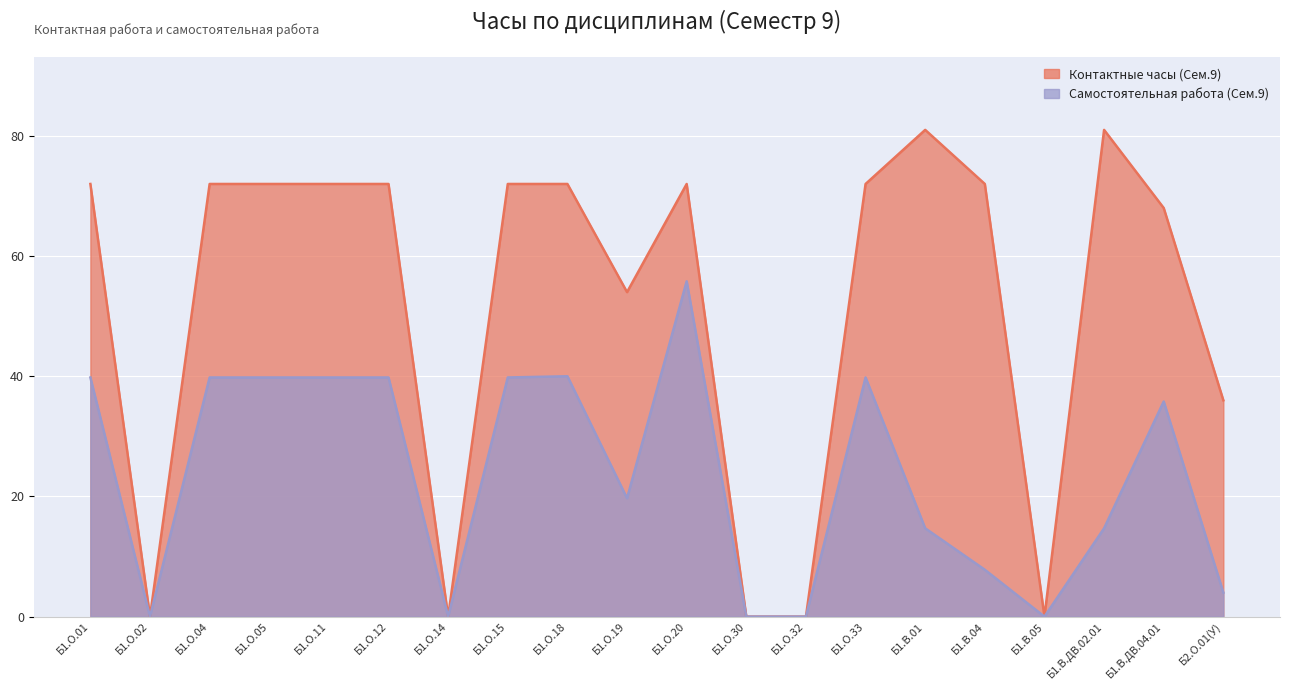

What is the sum of all values?

471.1